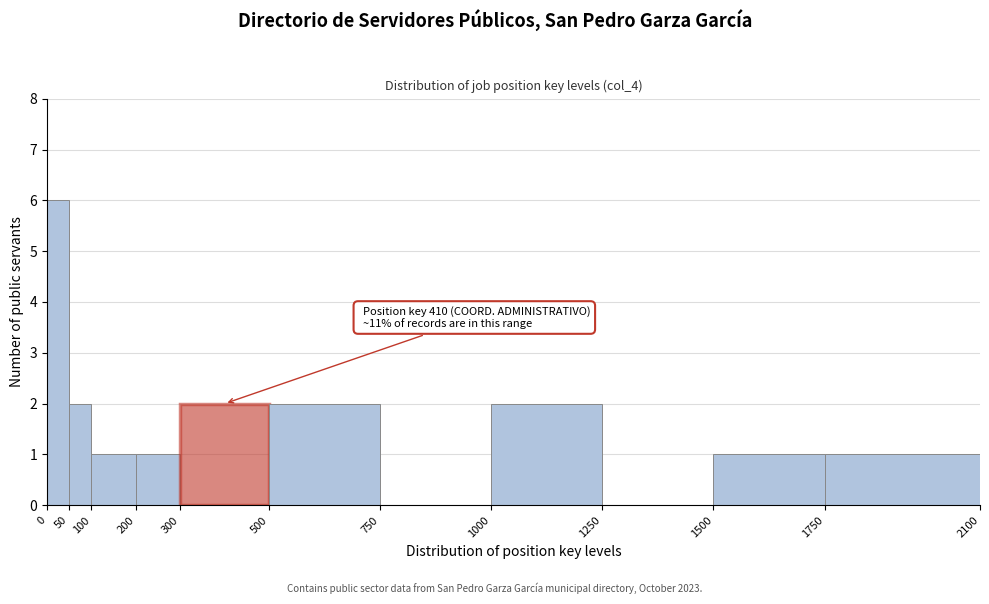

Over which range of the x-axis is the bar tallest?

0 to 50